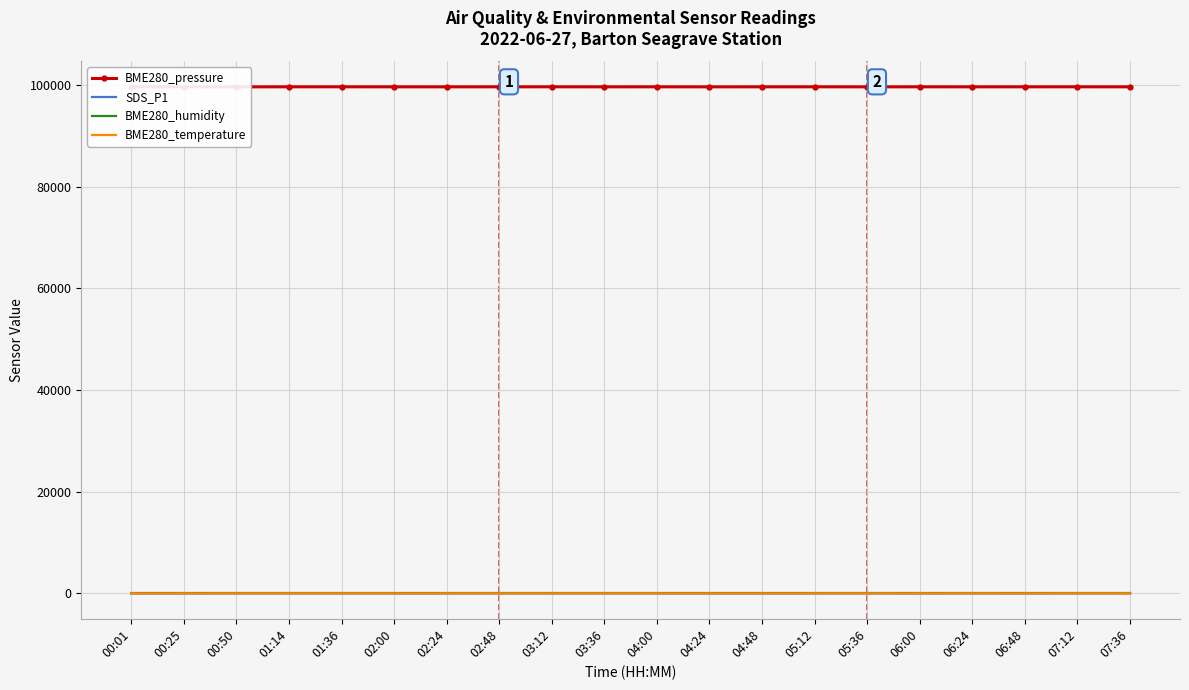

Where is BME280_pressure nearest to the value 99640?

02:00